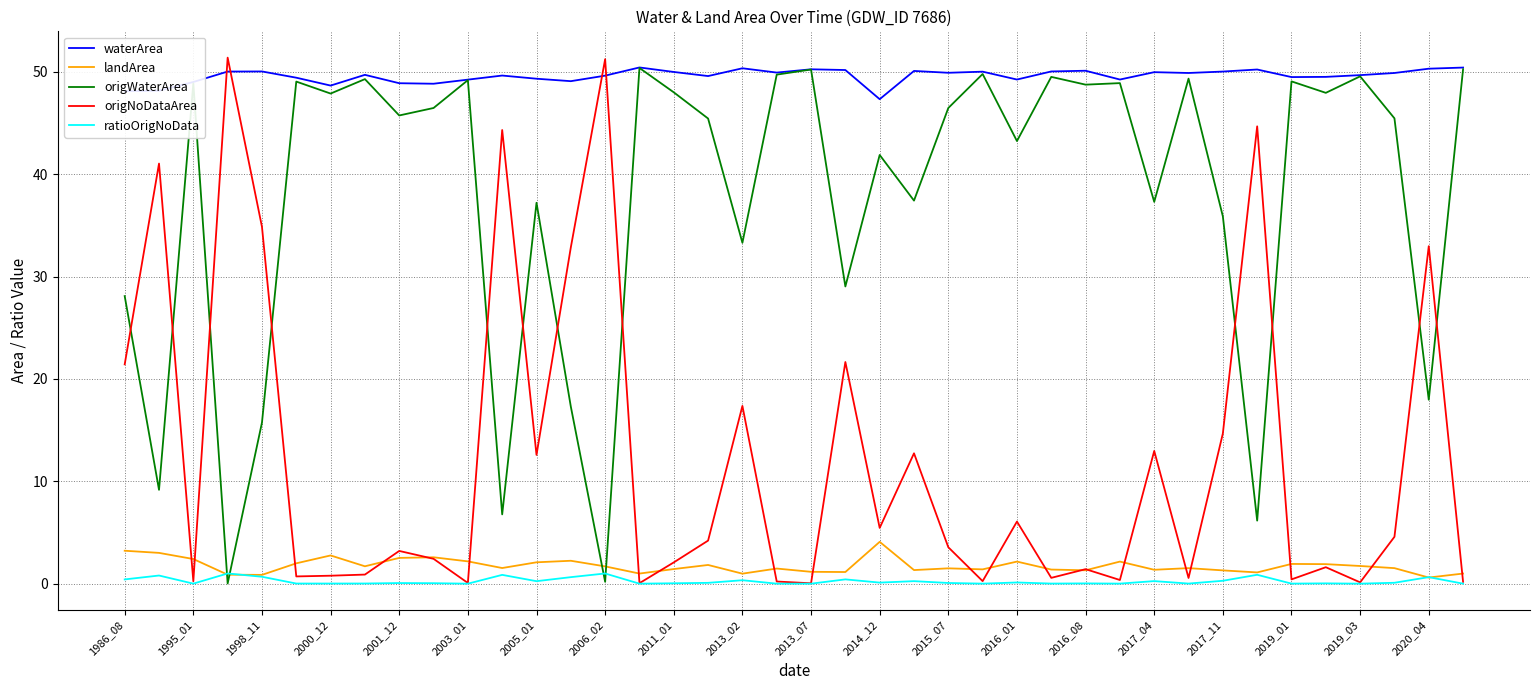

True or false: waterArea and origNoDataArea cross at least once.

True